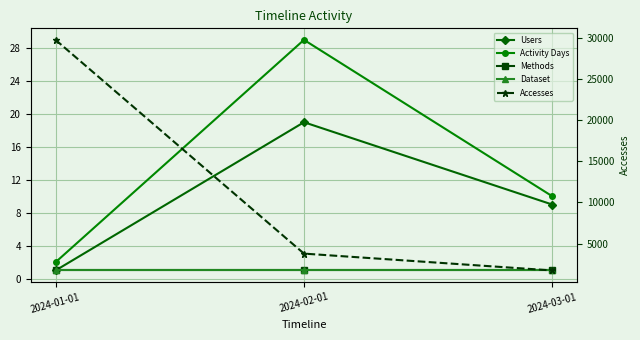

How many lines are shown in the chart?

5